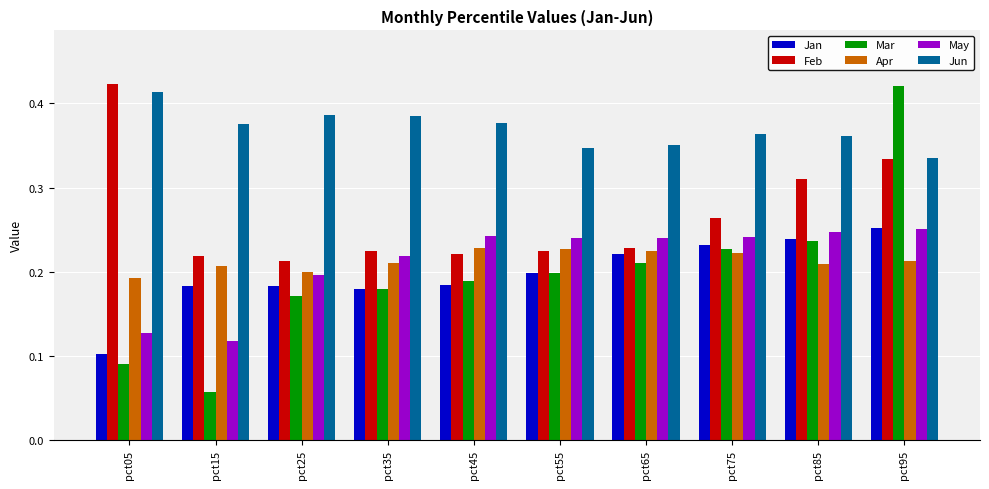

The Jun series shows 0.3 at pct05. True or false?

False